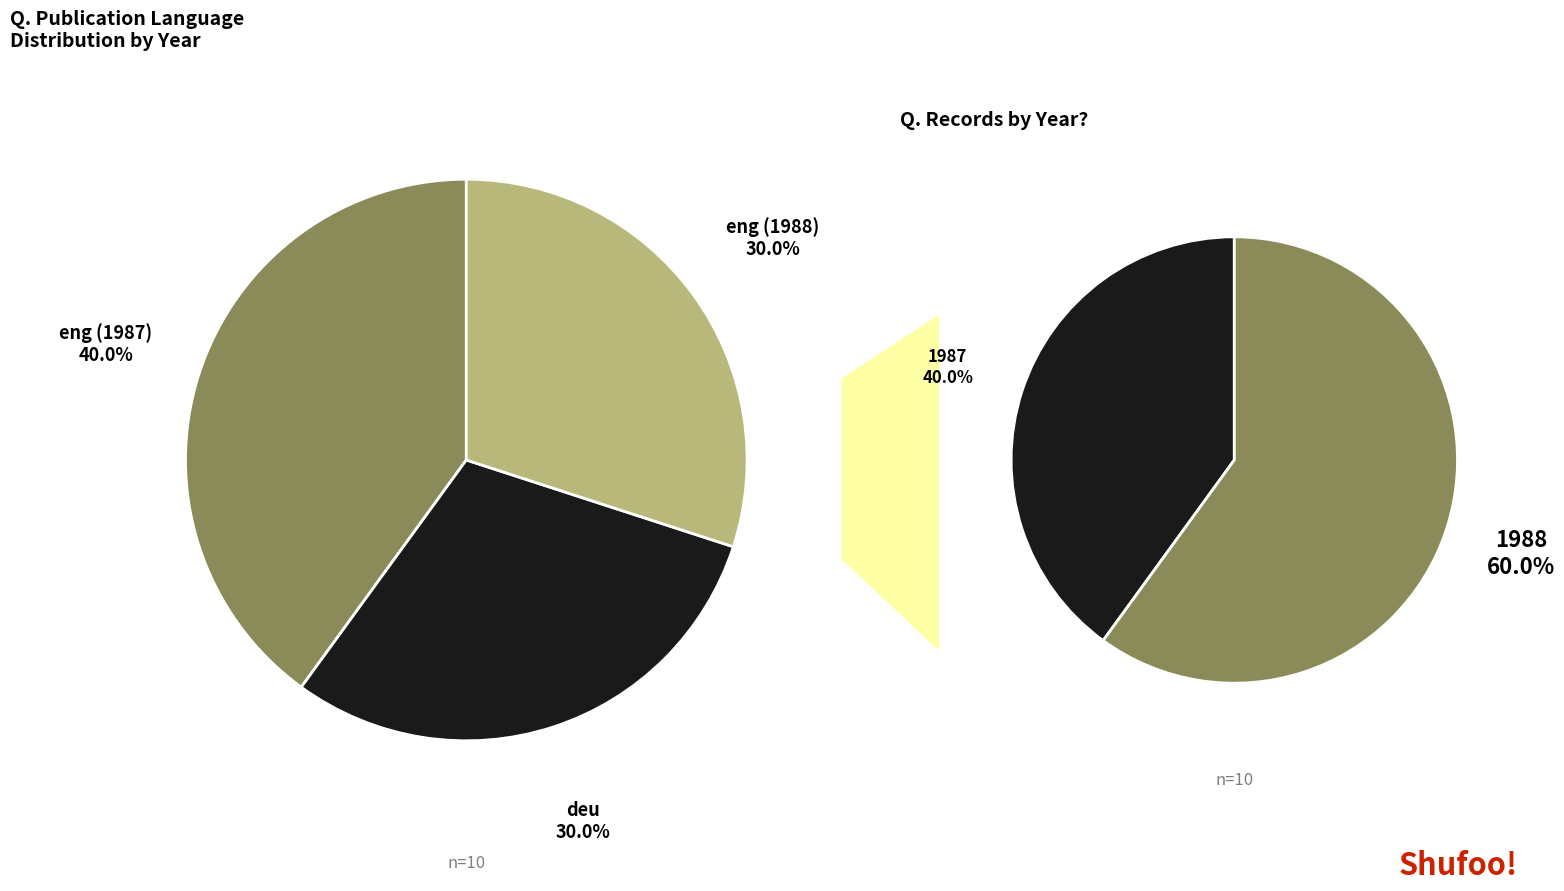

Which slice is the largest?

eng